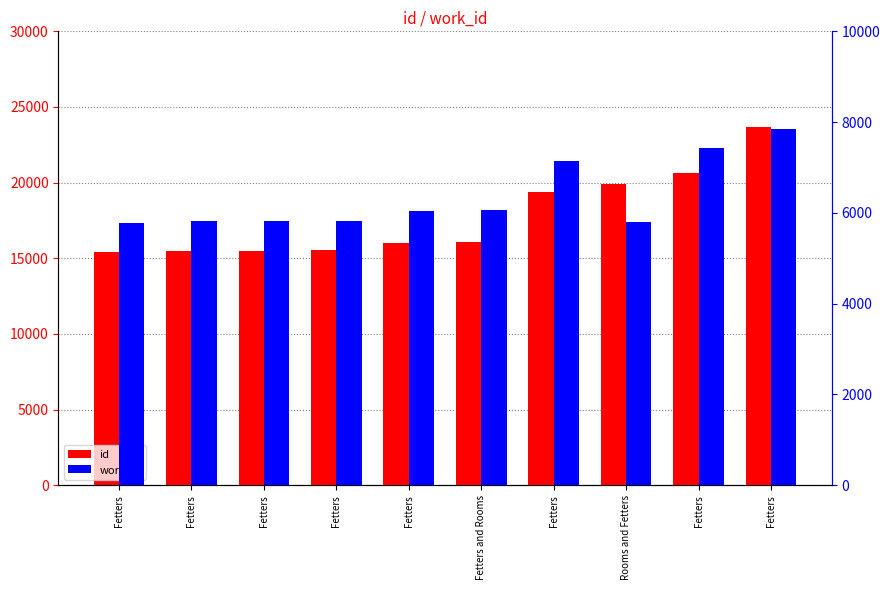

Which has a higher value, Fetters or Fetters?

Fetters